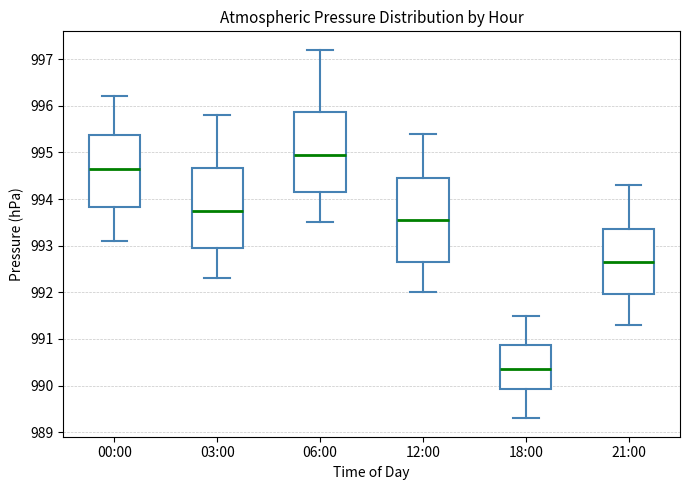

Reading left to right, read every box against the y-axis: the position of its median line, the range the box covers, and the ends of its whiskers. The values are not printed on the chart, so give them approximately, as read against the axis.

00:00: median 994.7, box 993.8 to 995.4, whiskers 993.1 to 996.2
03:00: median 993.8, box 993.0 to 994.7, whiskers 992.3 to 995.8
06:00: median 995.0, box 994.2 to 995.9, whiskers 993.5 to 997.2
12:00: median 993.6, box 992.7 to 994.5, whiskers 992.0 to 995.4
18:00: median 990.4, box 989.9 to 990.9, whiskers 989.3 to 991.5
21:00: median 992.7, box 992.0 to 993.4, whiskers 991.3 to 994.3